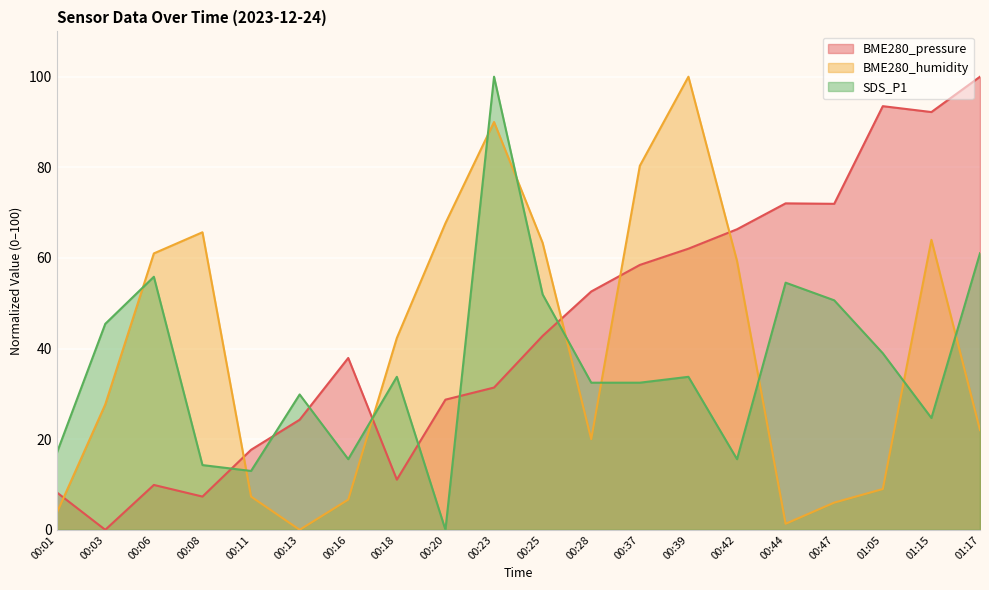

True or false: BME280_humidity has more than 2 points higher than both neighbors.

True